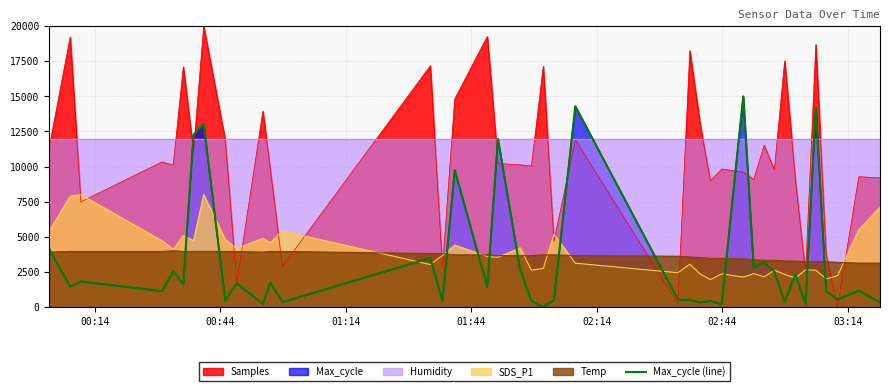

The value at 38 is 589.5. True or false?

False